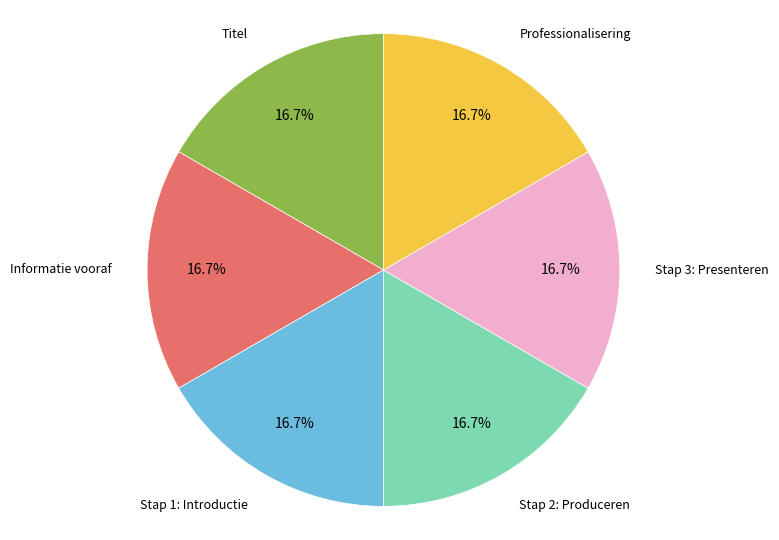

Is there a majority slice in this chart?

No